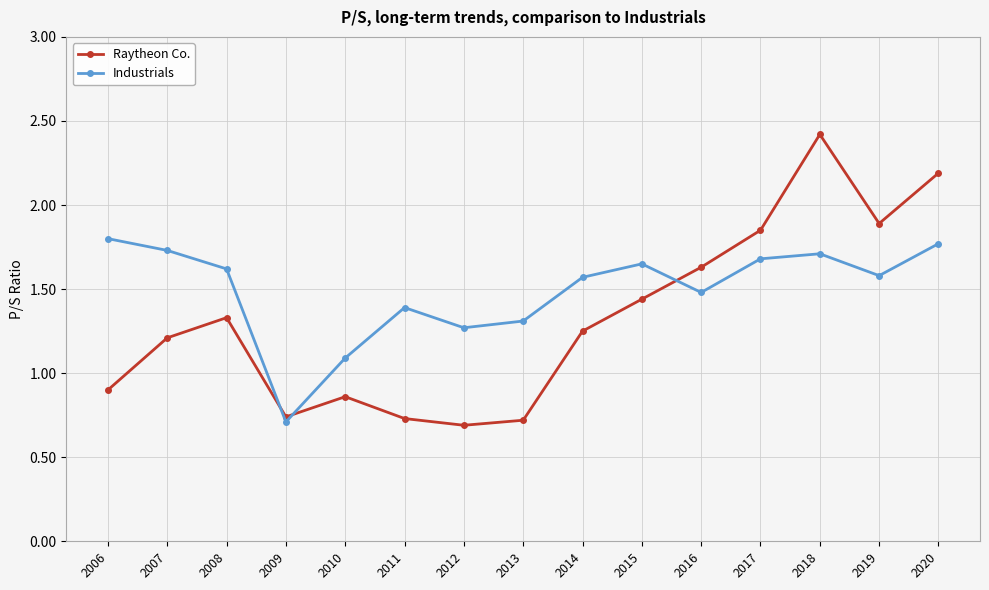

Where is Industrials nearest to the value 1?

2010